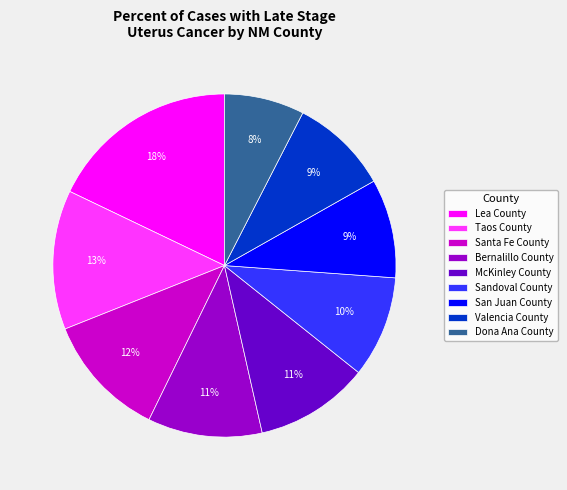

How many slices are in this pie chart?

9